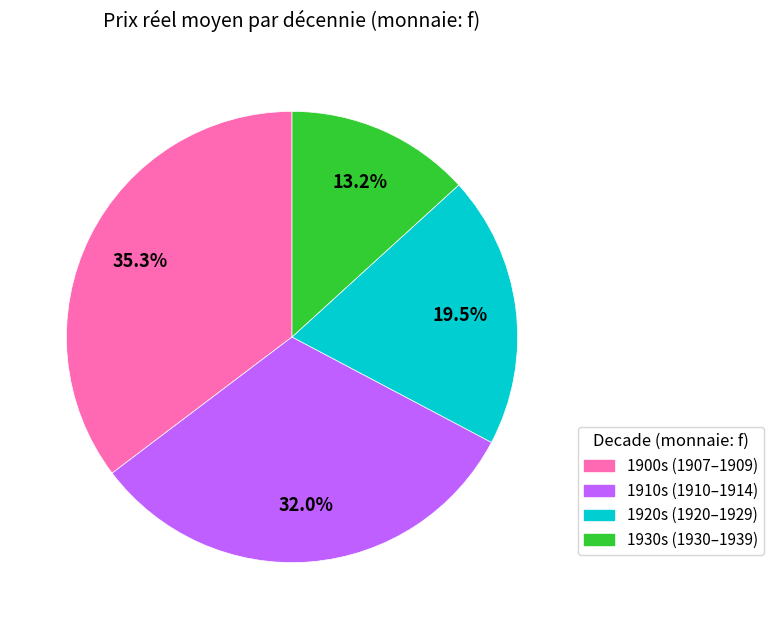

Is there any slice that represents more than half of the pie?

No